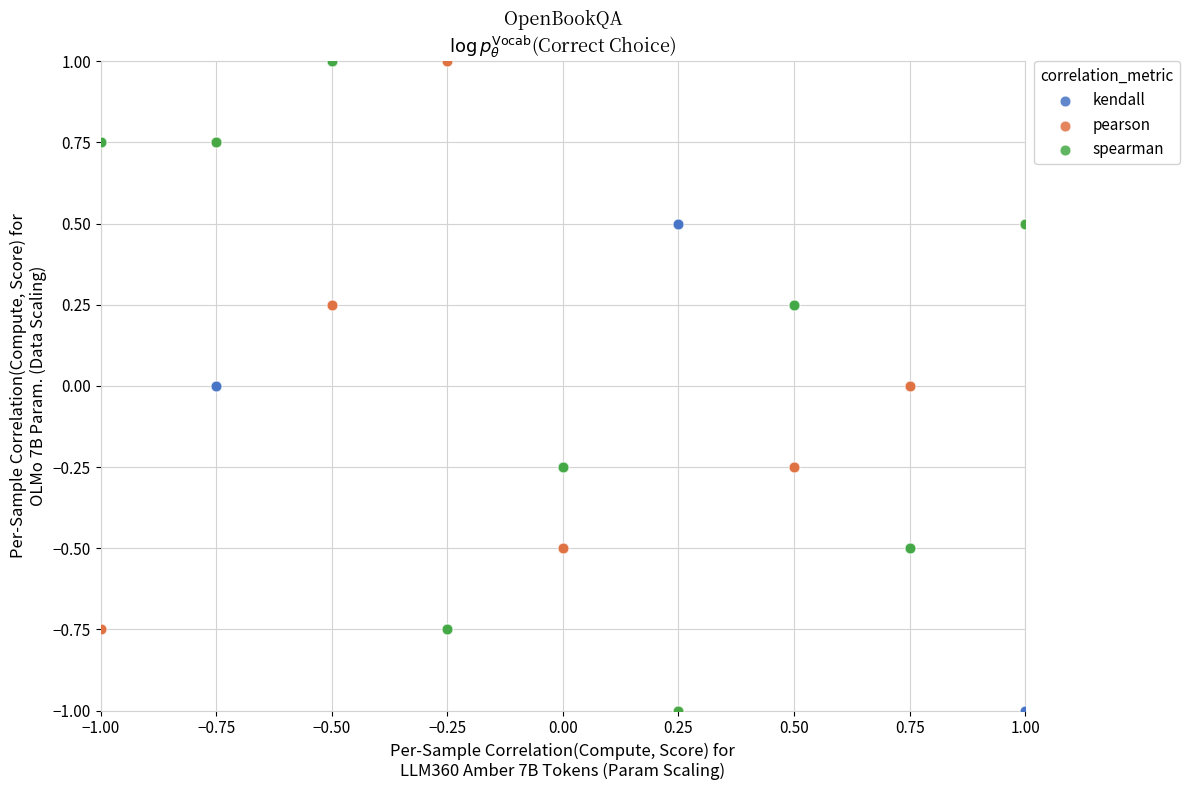

What are all the series names shown in the legend?

kendall, pearson, spearman